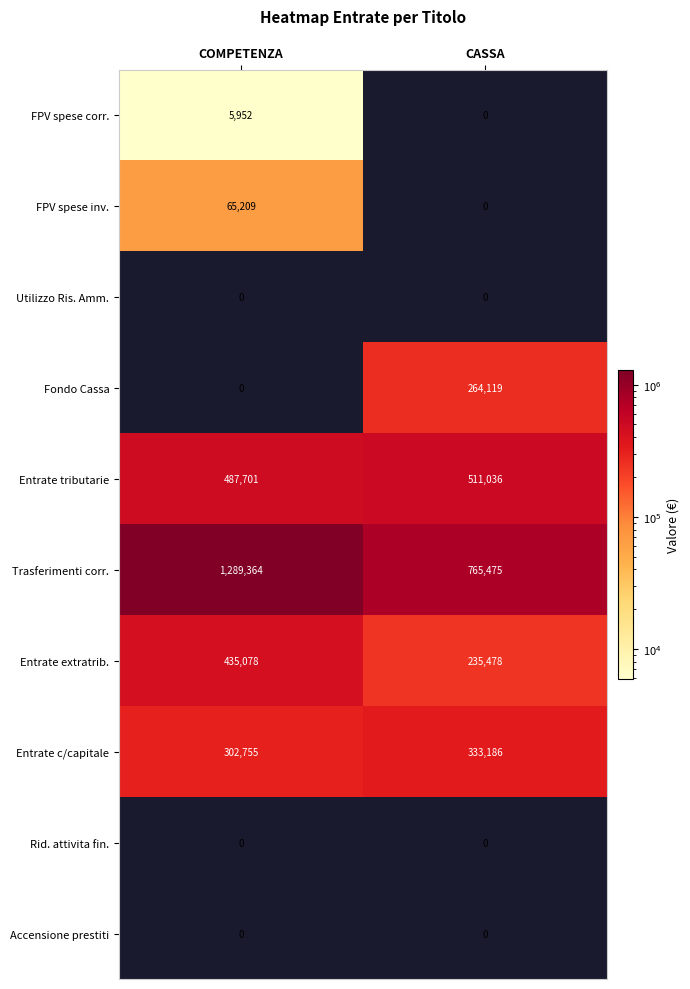

Which label corresponds to the largest value in the chart?

COMPETENZA